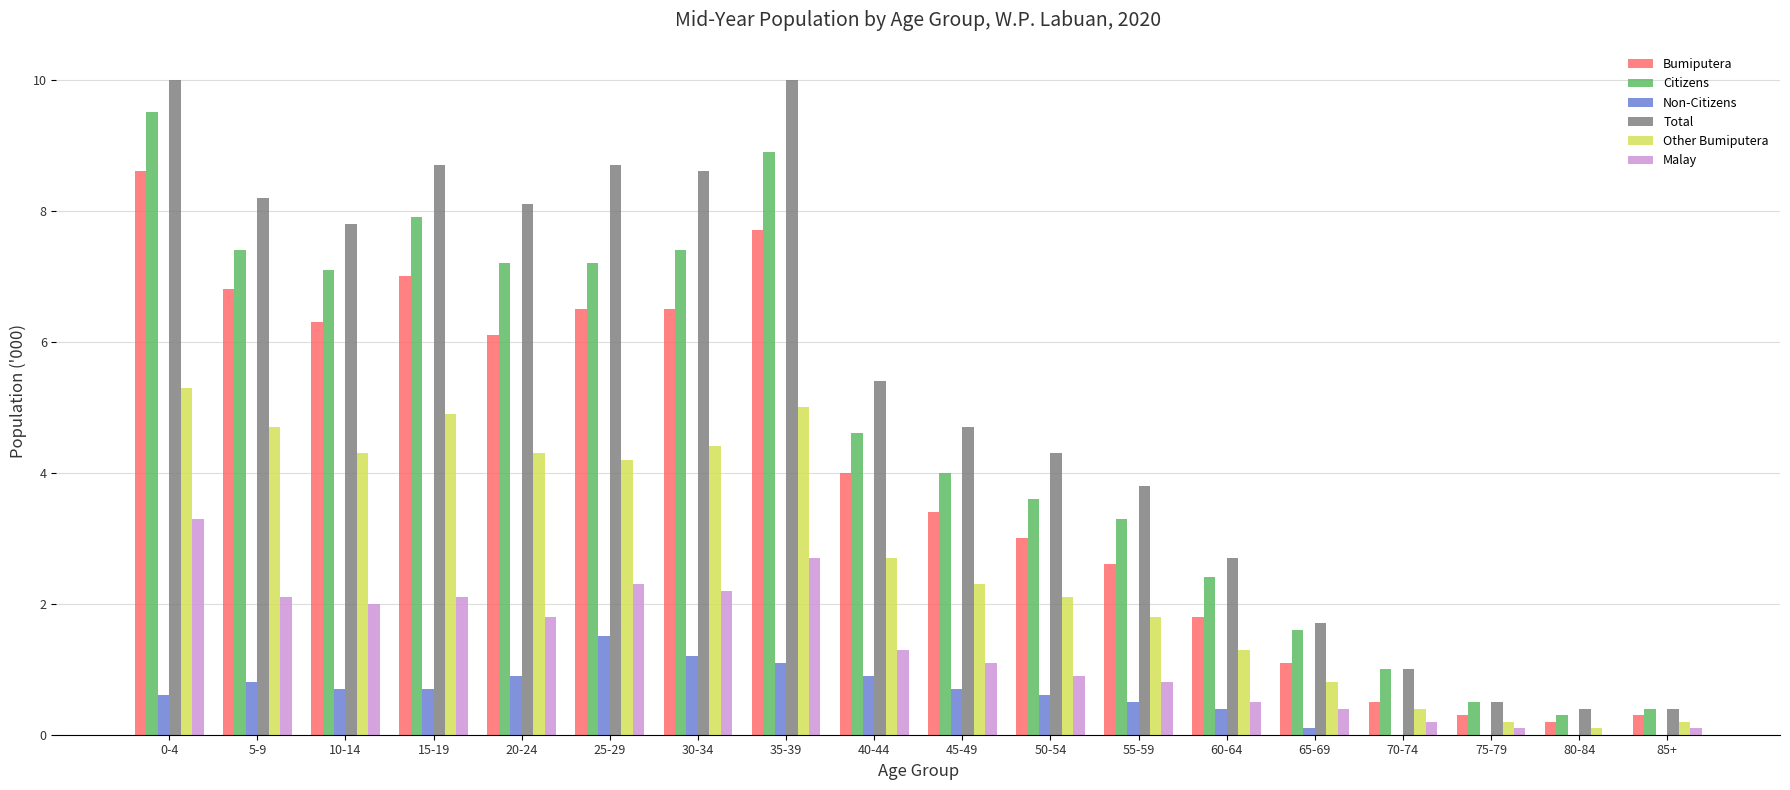

Count the number of data series in this chart.

6